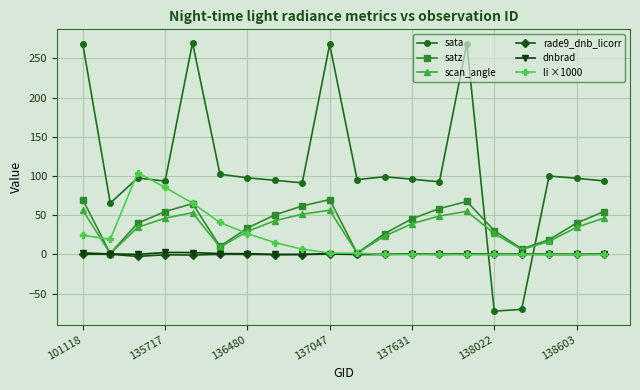

How many interior local peaks does the scan_angle series have?

3